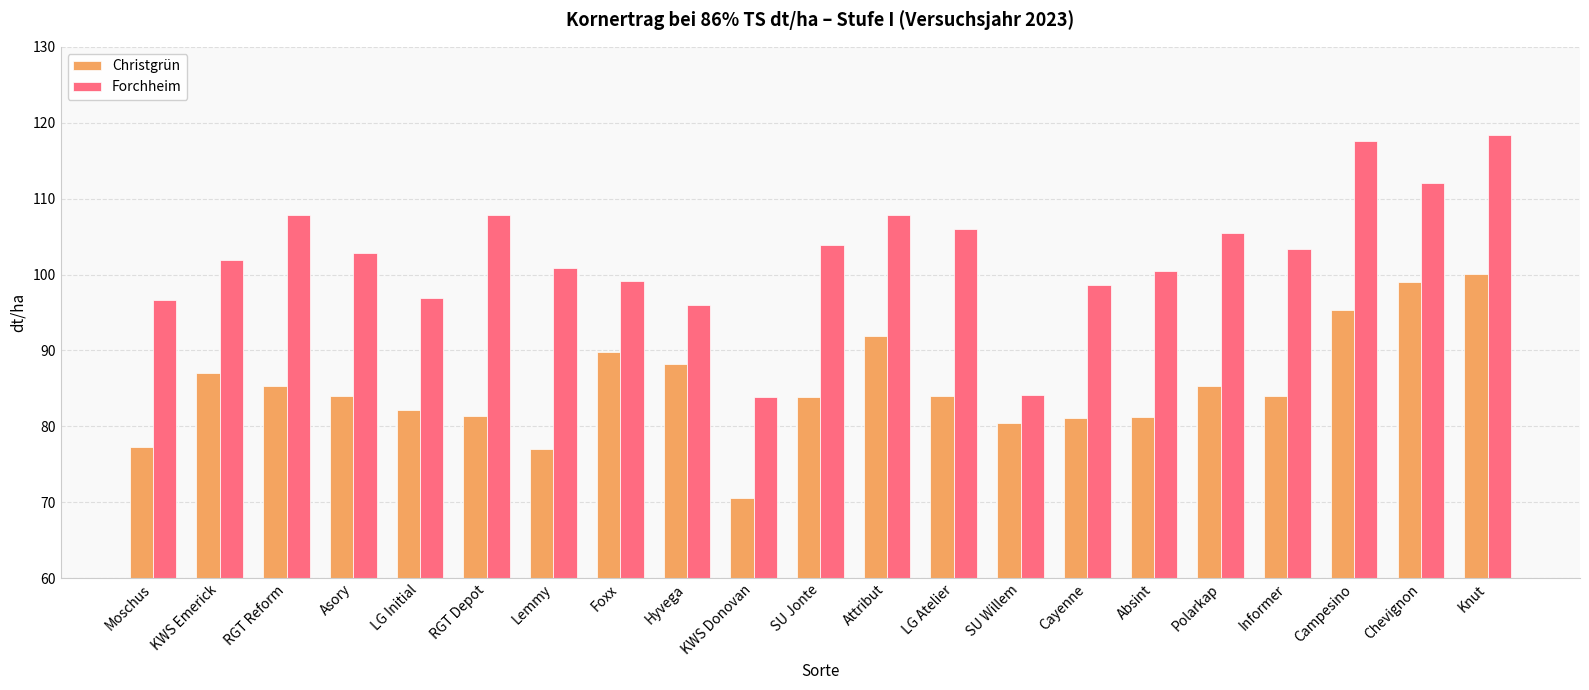

Is the value of Christgrün at Campesino greater than the value of Forchheim at LG Atelier?

No